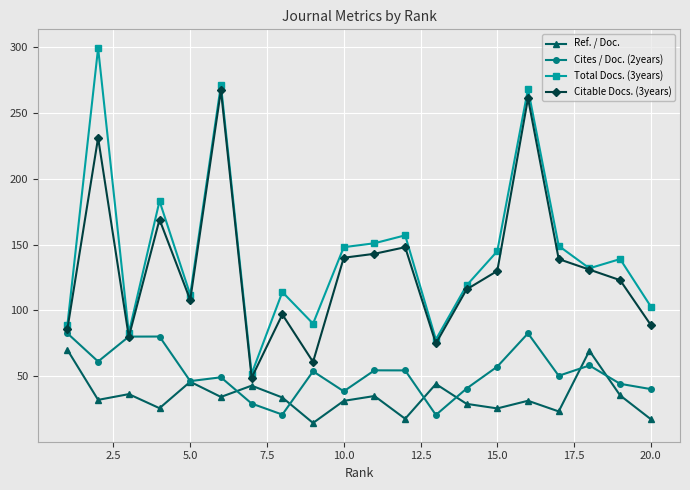

Which series has the largest range (max minus min)?

Total Docs. (3years)